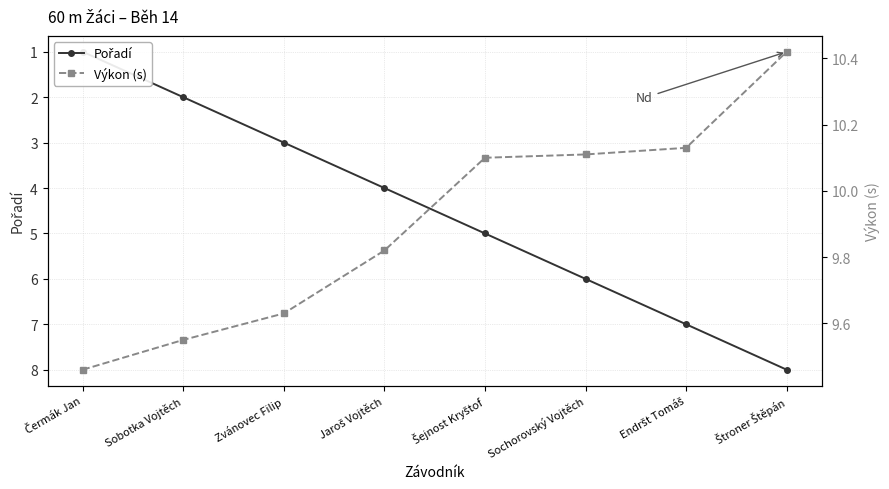

Reading left to right, what are all the values shown in this chart?

Pořadí: 1.0	2.0	3.0	4.0	5.0	6.0	7.0	8.0
Výkon (s): 9.5	9.6	9.6	9.8	10.1	10.1	10.1	10.4